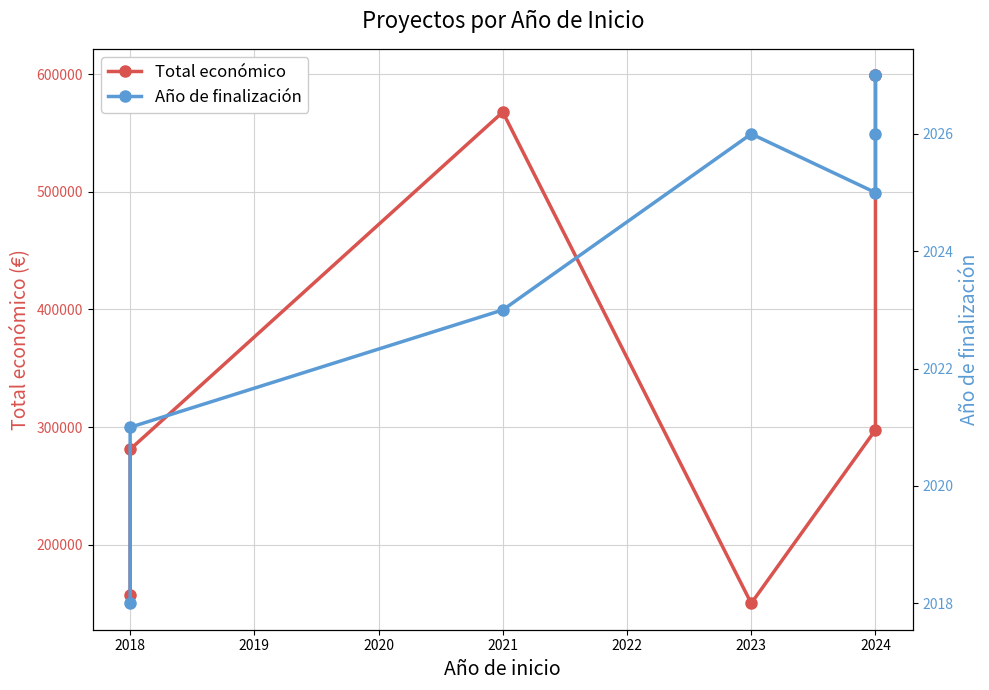

True or false: Total económico and Año de finalización cross at least once.

False